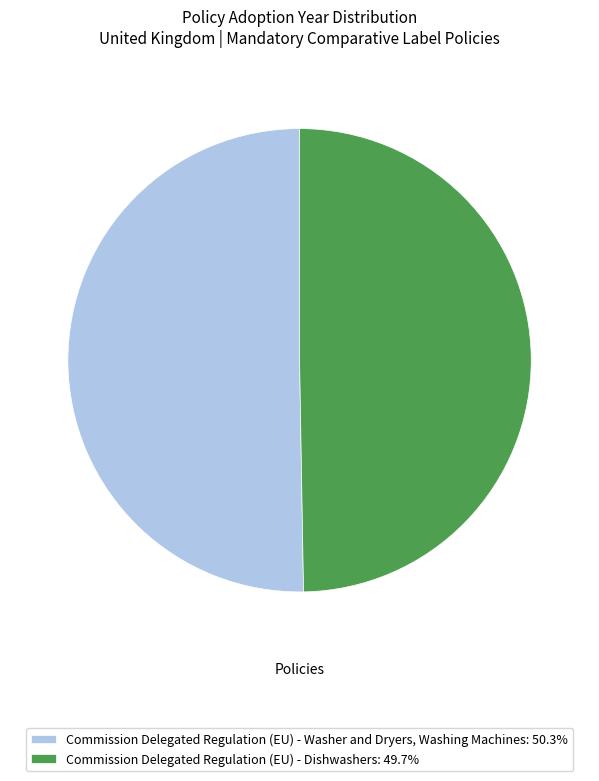

Do Commission Delegated Regulation (EU) - Washer and Dryers, Washing Machines: 50.3% and Commission Delegated Regulation (EU) - Dishwashers: 49.7% together represent more than half of the pie?

Yes